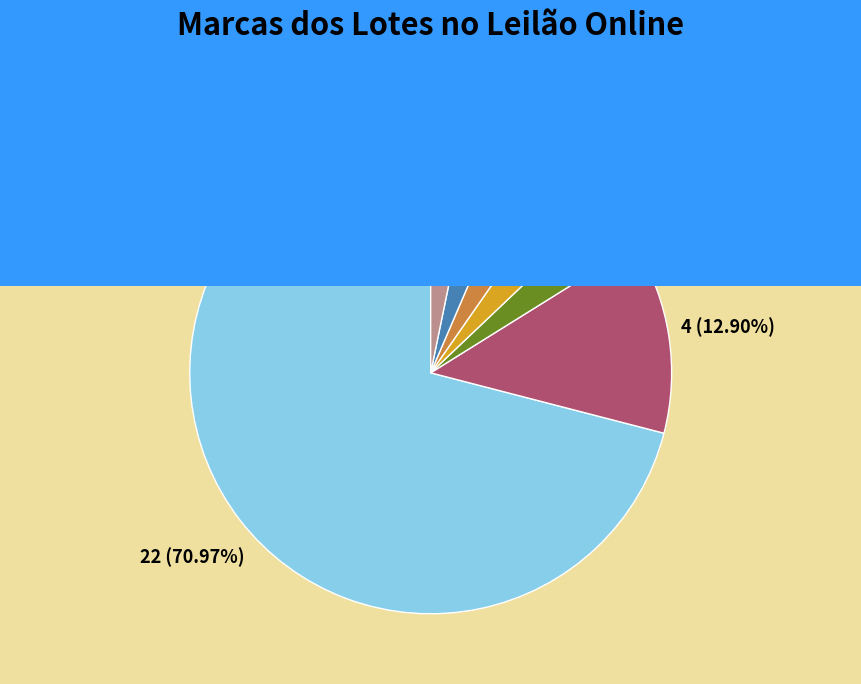

Is there any slice that represents more than half of the pie?

Yes